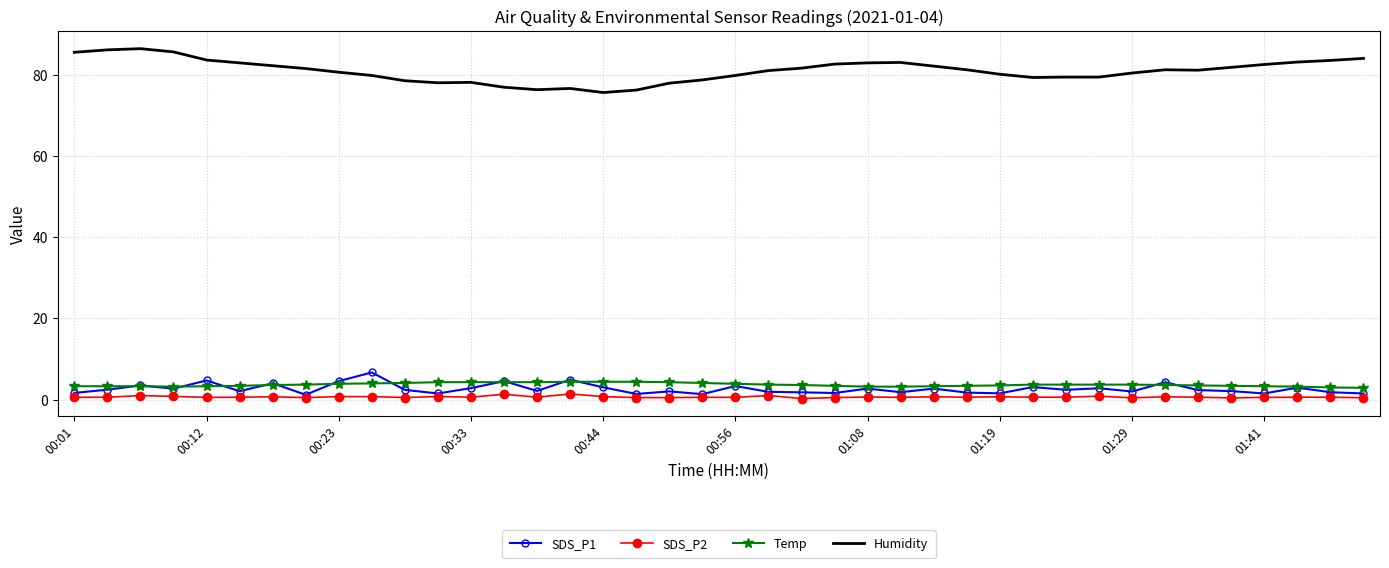

Which series has the widest spread of values?

Humidity